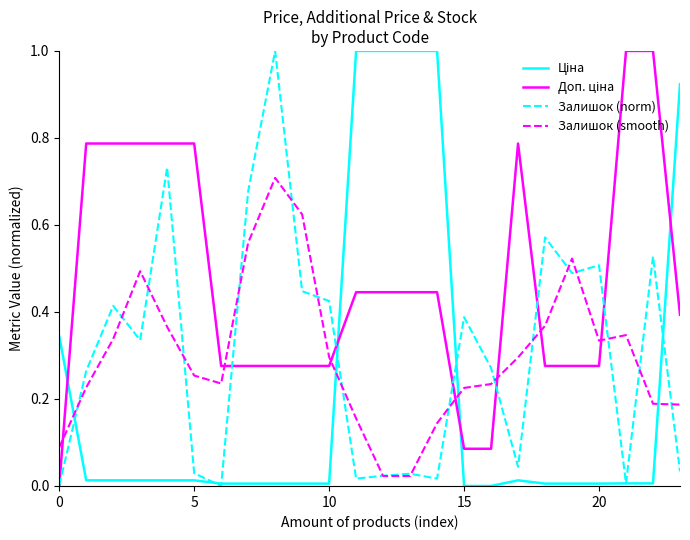

What is the maximum value shown in the chart?

1.0